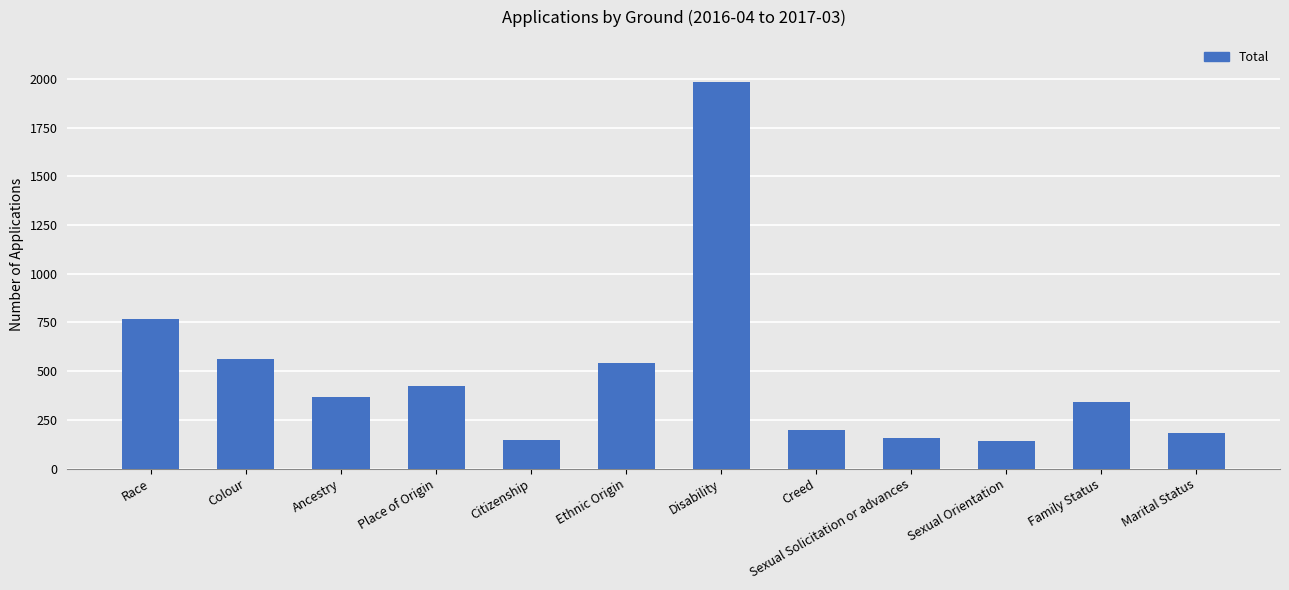

How many series are shown in this chart?

1